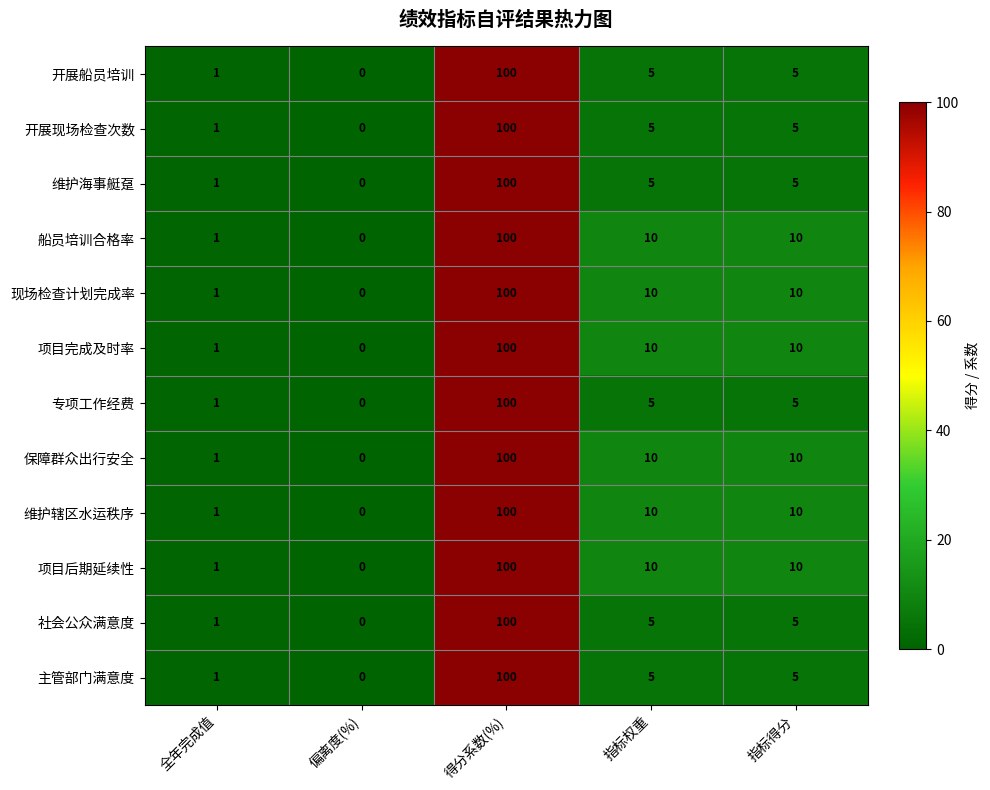

How many categories are shown in the chart?

5